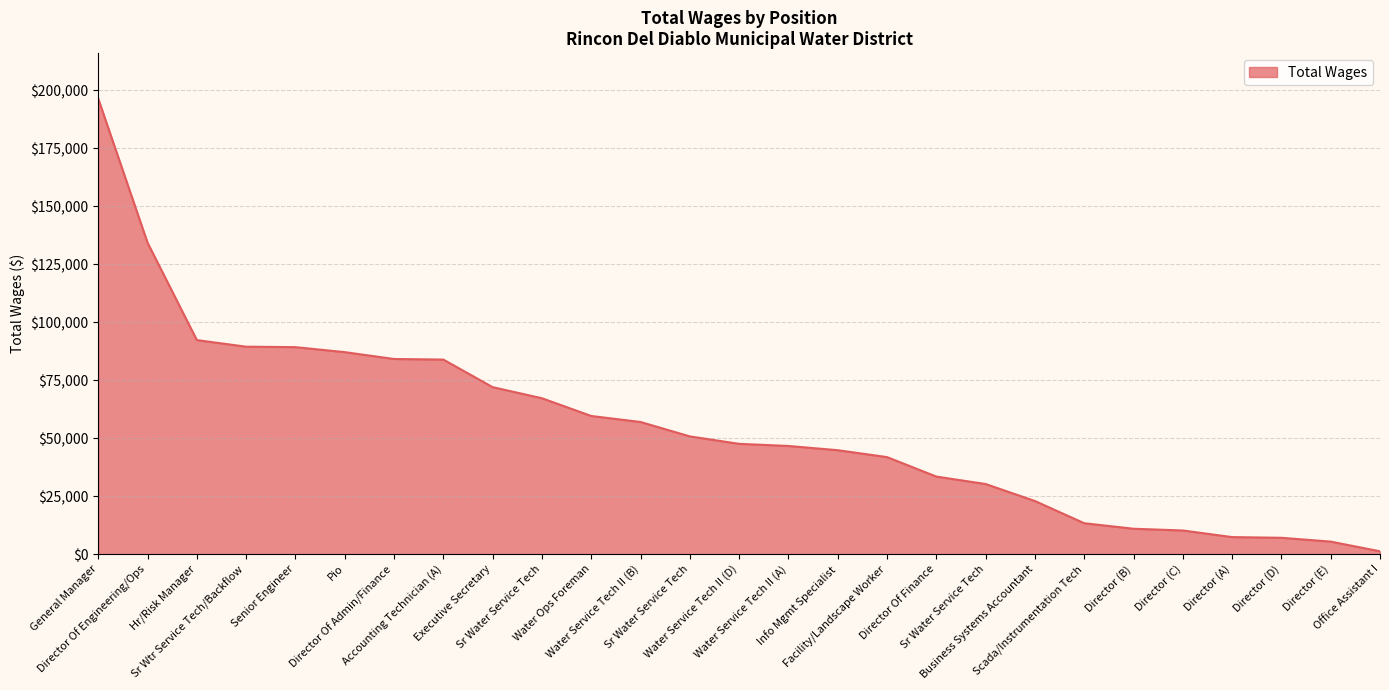

The value at Pio is 87095. True or false?

True